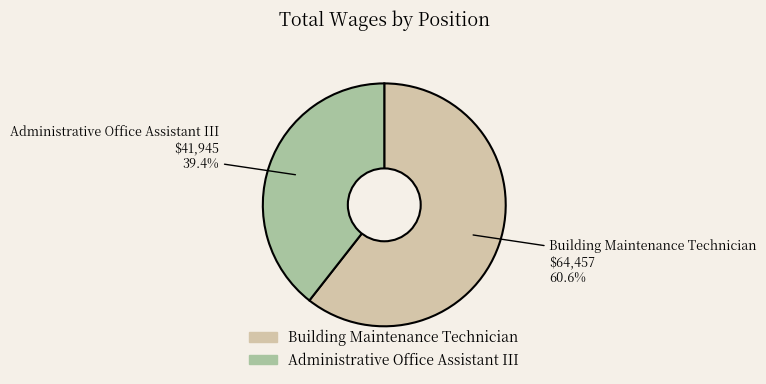

To the nearest percent, what percentage of the pie is Administrative Office Assistant III?

39%